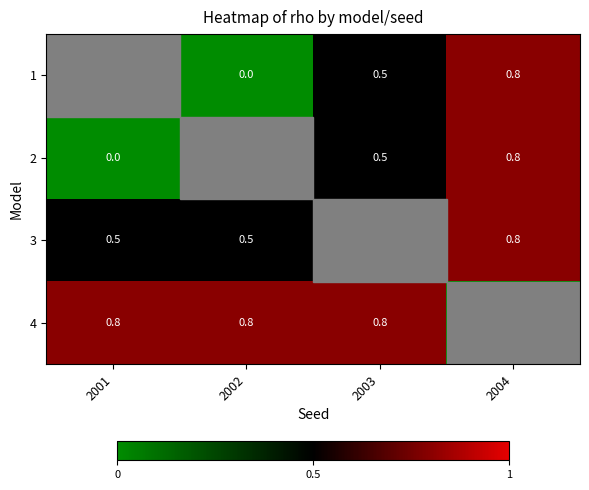

The 2 series shows 0.4 at 2004. True or false?

False